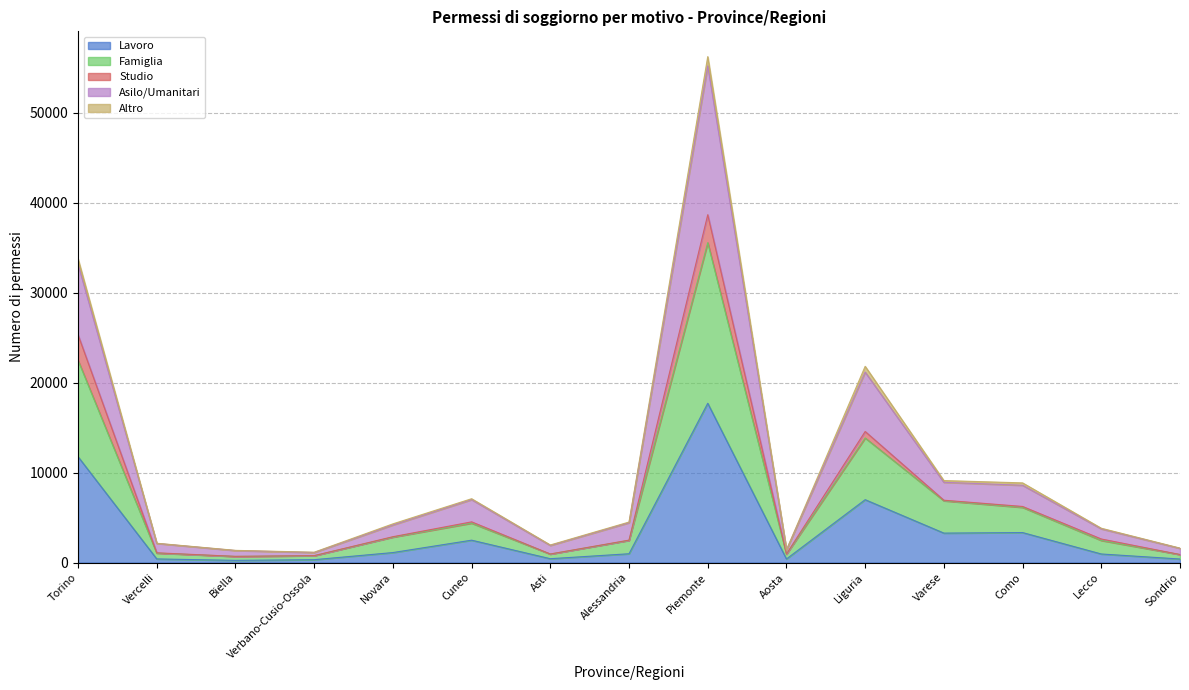

What is the difference between the highest and lowest values at Sondrio?

1213